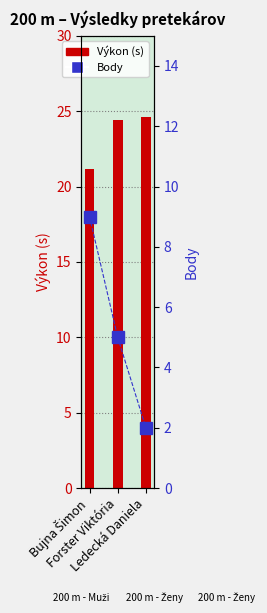

At which label does Body first exceed 5?

Bujna Šimon